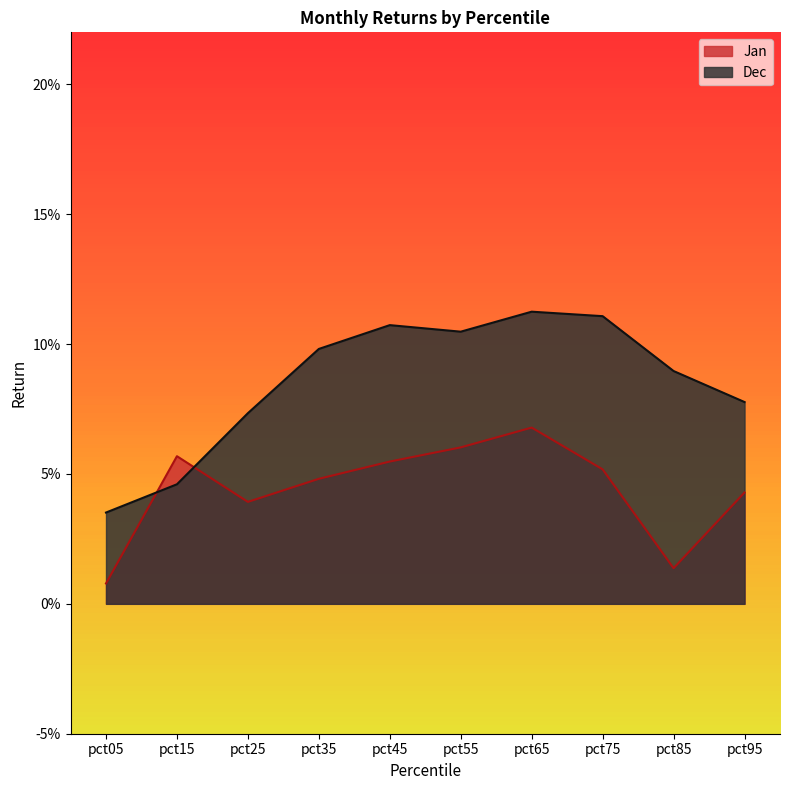

Count the number of categories in the chart.

10